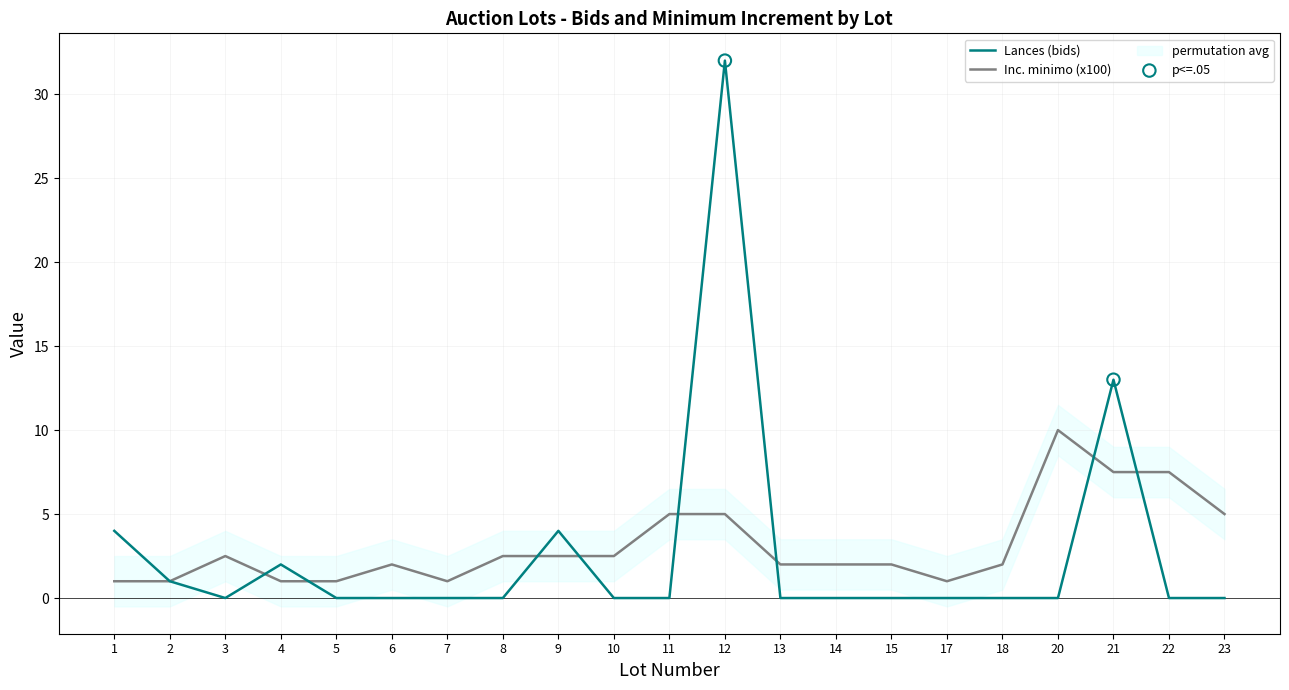

At which category is the sum across all series the highest?

12